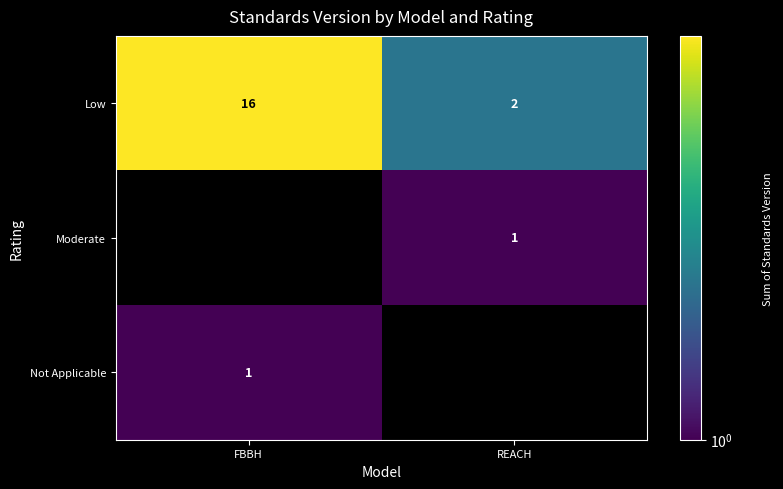

List the labels in order of Low value, largest first.

FBBH, REACH